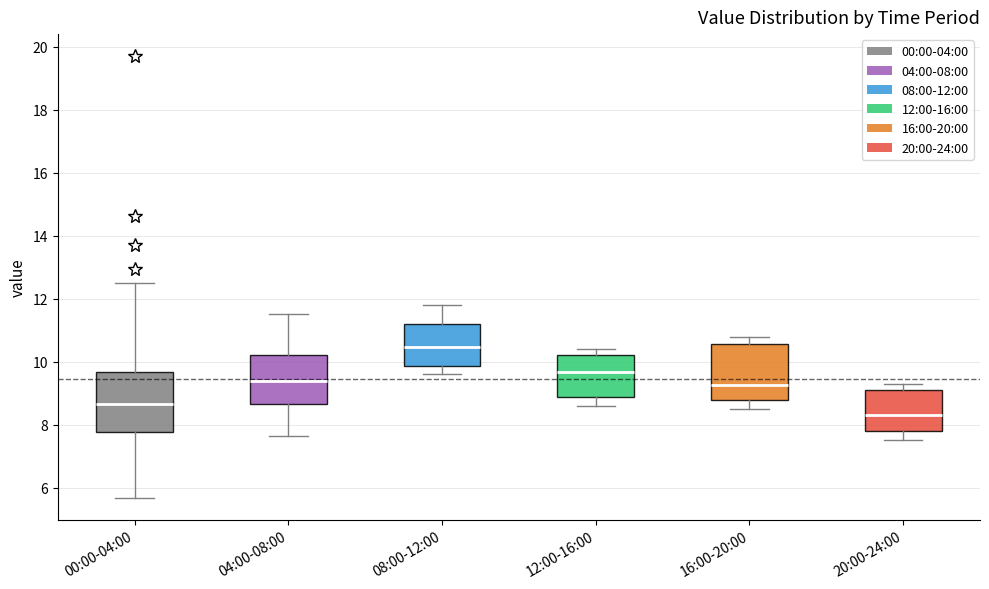

Which box's median line is the highest?

08:00-12:00